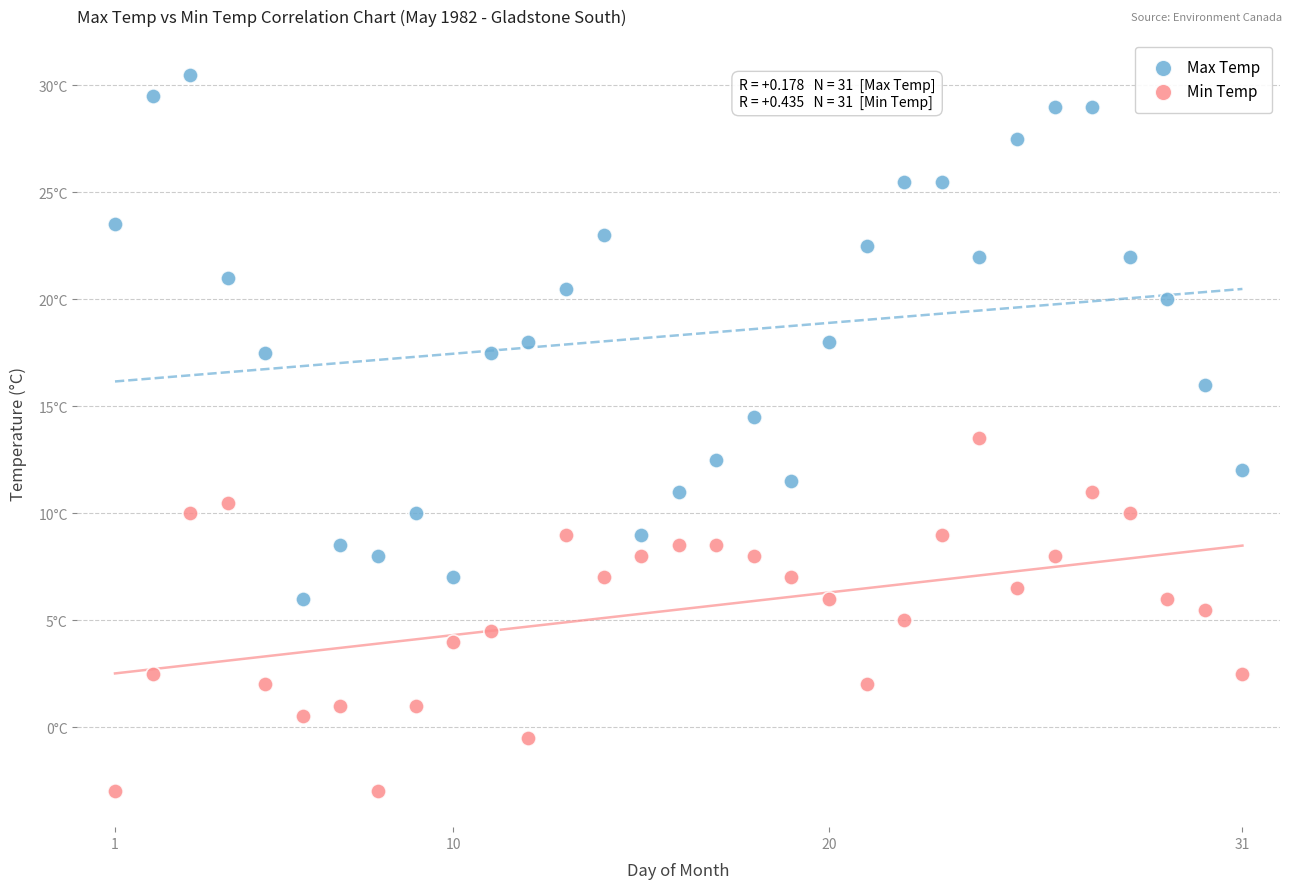

Which series has the widest spread of Y values?

Max Temp